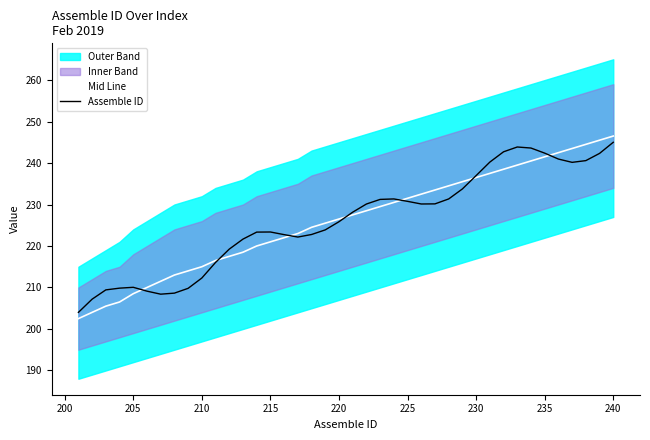

How many categories are shown in the chart?

40